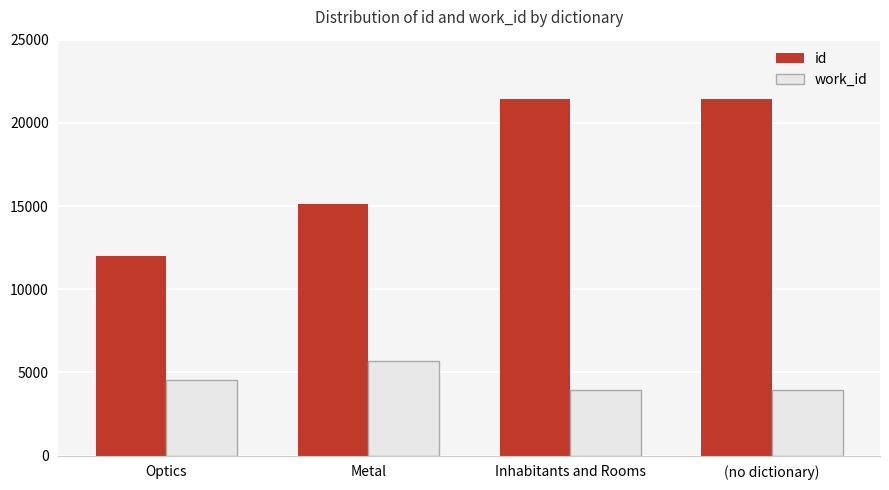

How many bars are there in each group?

2